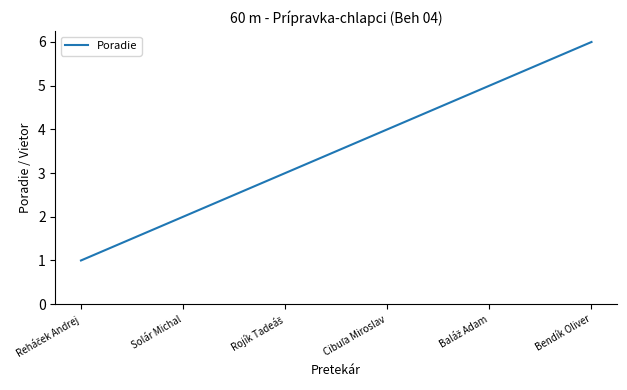

What position from the right is Bendík Oliver?

1